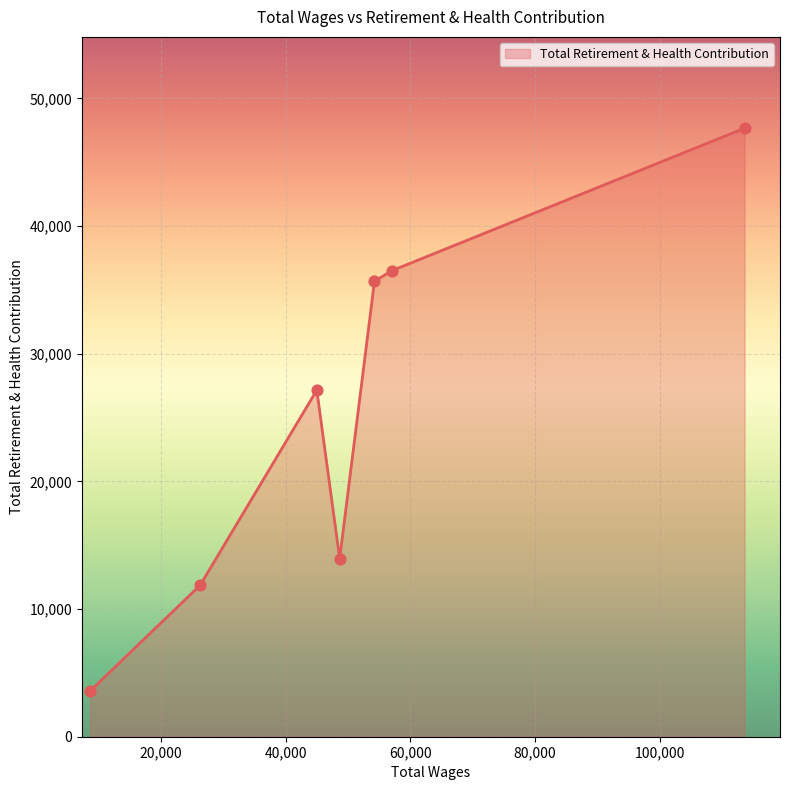

What is the difference between the maximum and second lowest values?

35801